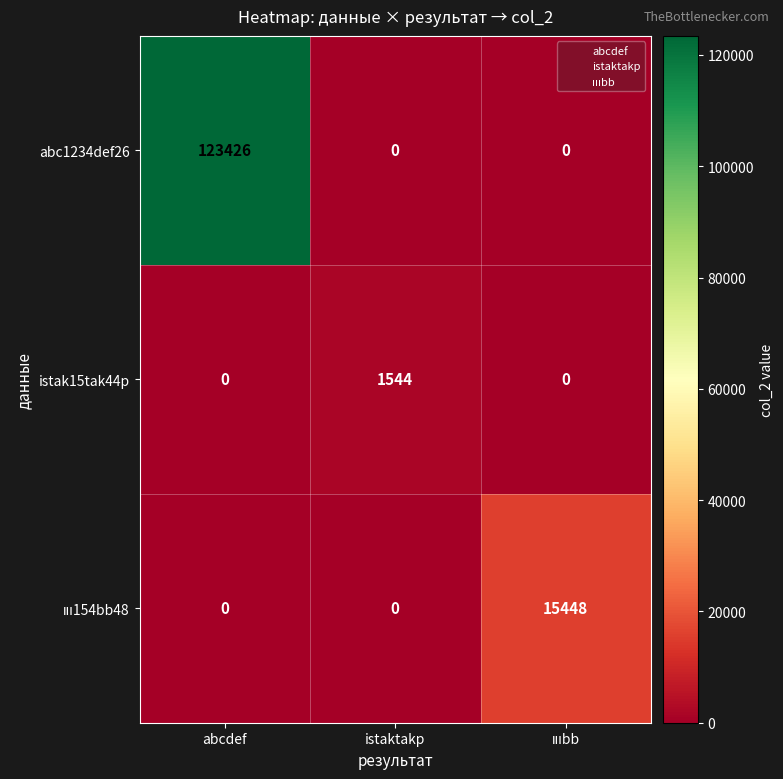

How many values in the istak15tak44p series exceed 0?

1